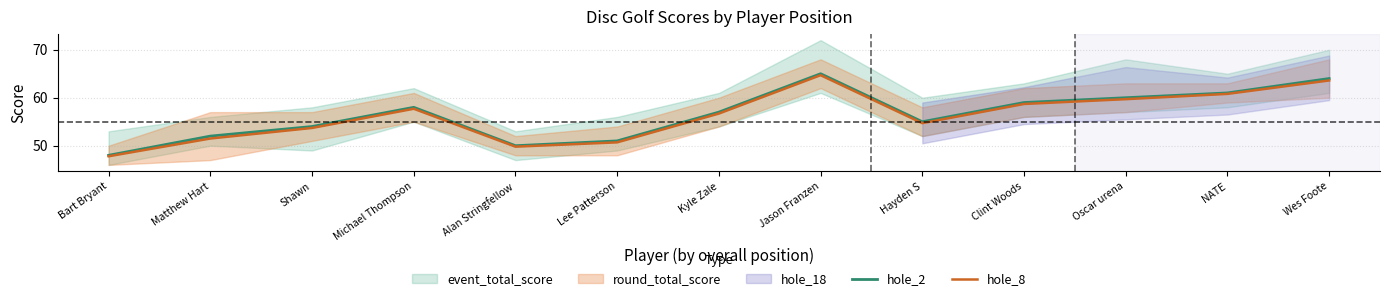

What is the value of the hole_8 point at the 5th from the left?

49.8